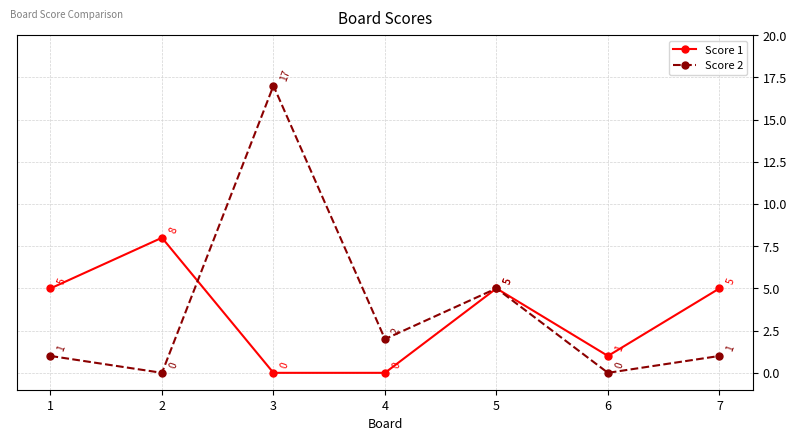

What is the value of the Score 1 point at the 6th from the left?

1